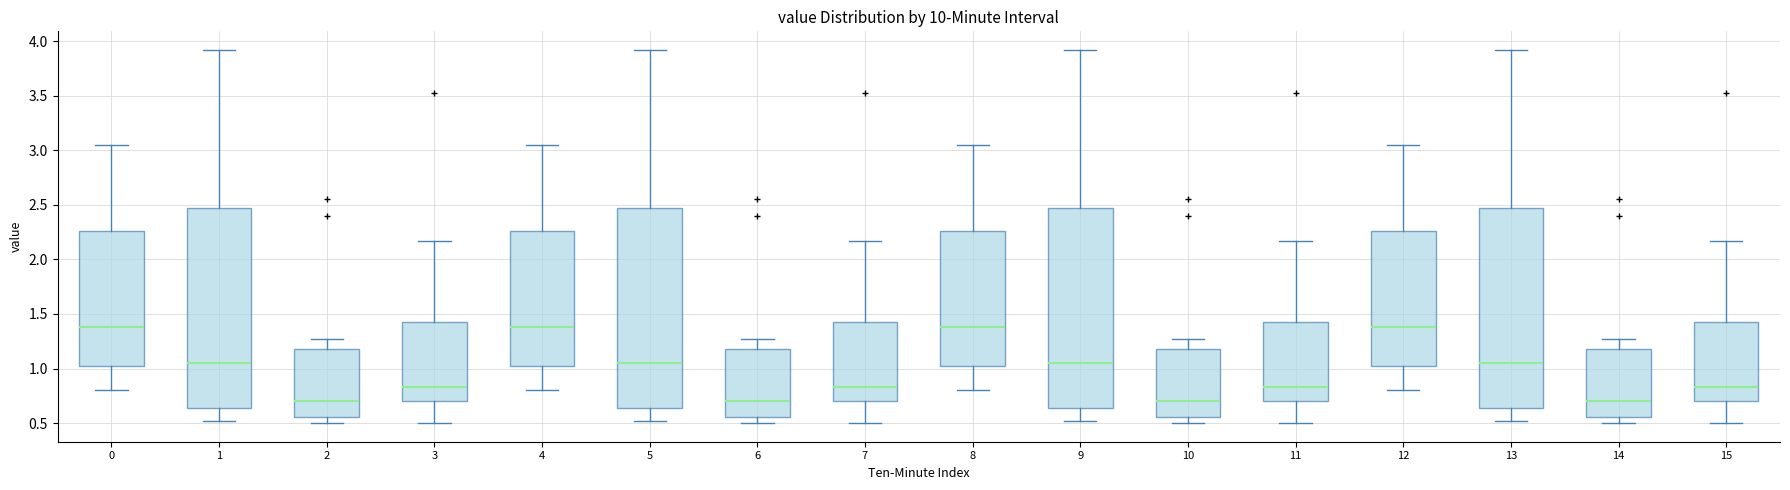

Where is the upper edge of the box at x = 9 on the y-axis? The values are not printed on the chart, so give them approximately, as read against the axis.

2.50